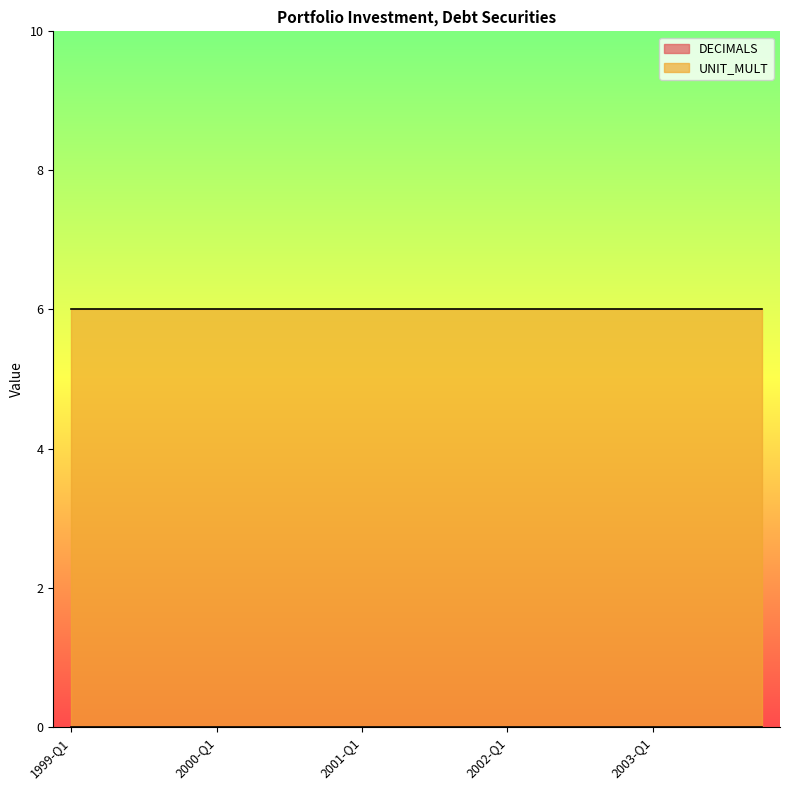

Reading left to right, extract all data points from this chart.

DECIMALS: 0	0	0	0	0	0	0	0	0	0	0	0	0	0	0	0	0	0	0	0
UNIT_MULT: 6	6	6	6	6	6	6	6	6	6	6	6	6	6	6	6	6	6	6	6